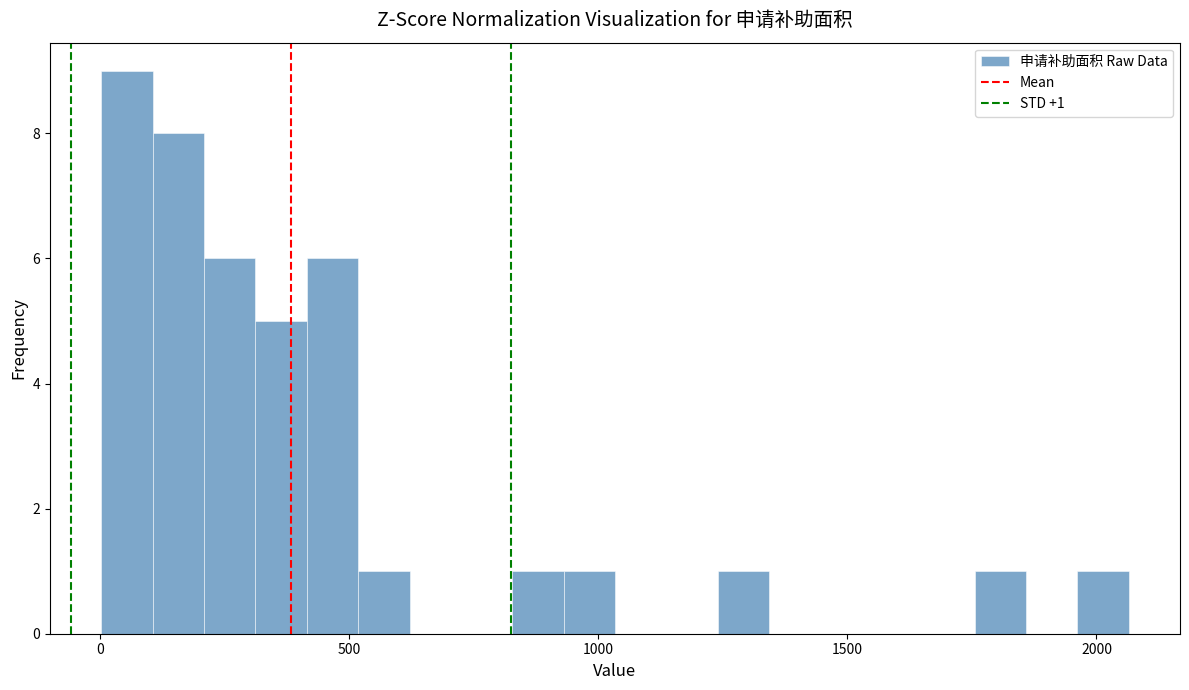

Around what value on the x-axis is the tallest bar? Give the approximate position of its centre, as read against the axis.

50